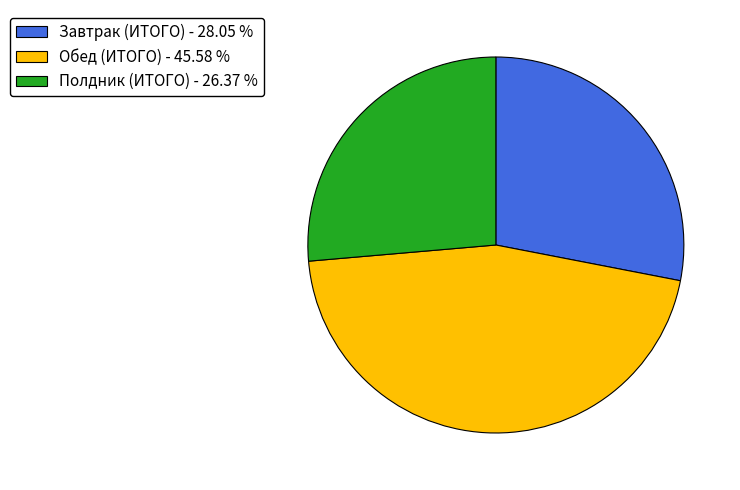

Is there any slice that represents more than half of the pie?

No